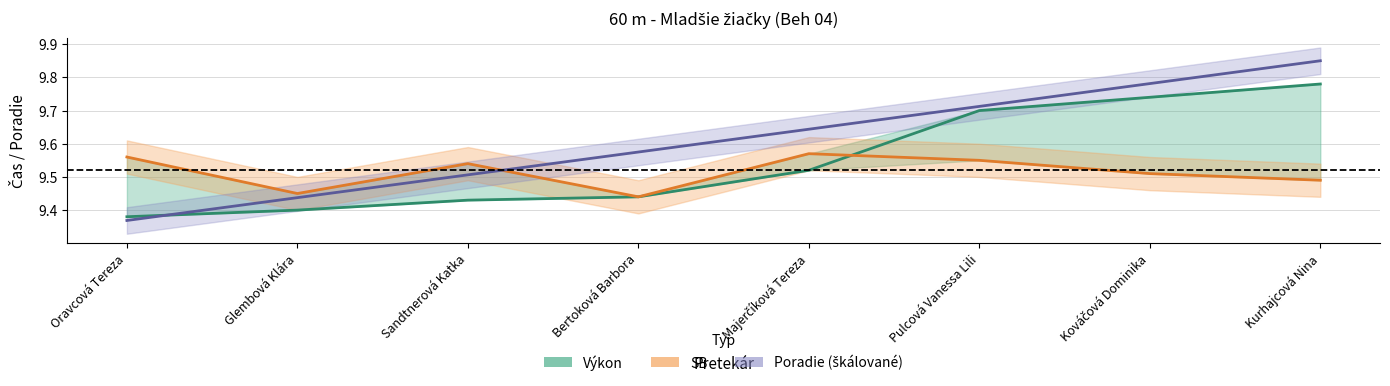

How many distinct data groups are displayed?

3